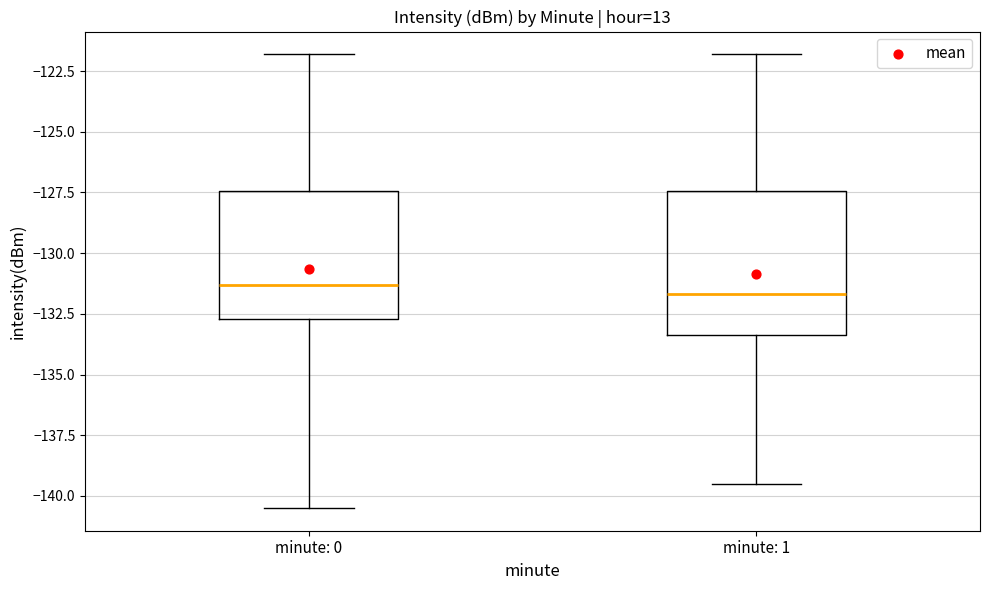

Where does the upper whisker of the box for minute: 1 end on the y-axis? The values are not printed on the chart, so give them approximately, as read against the axis.

-122.0